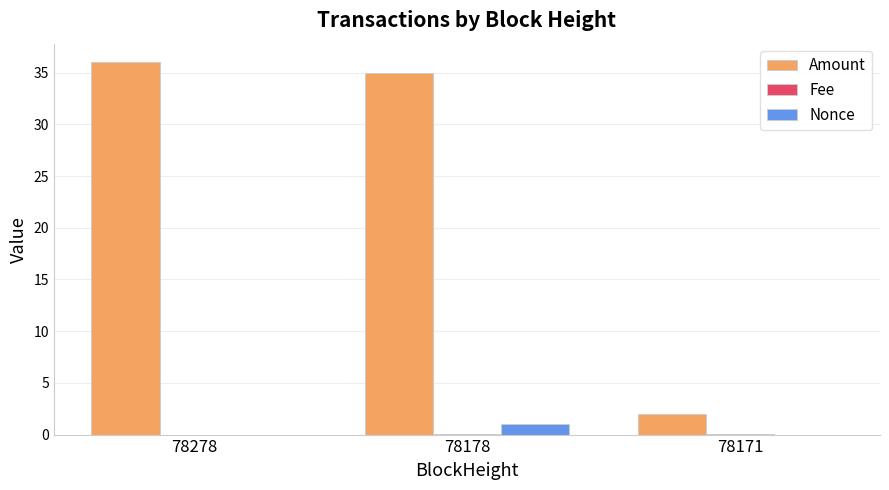

Is the value of Nonce at 78178 greater than the value of Amount at 78278?

No